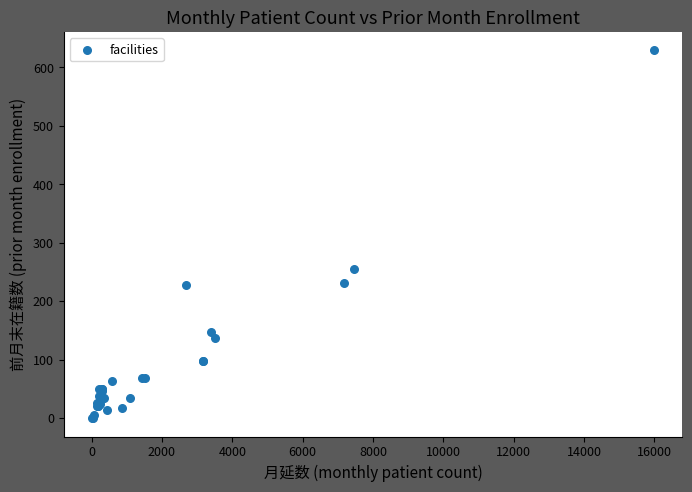

What Y value in the scatter plot is closest to 314?

255